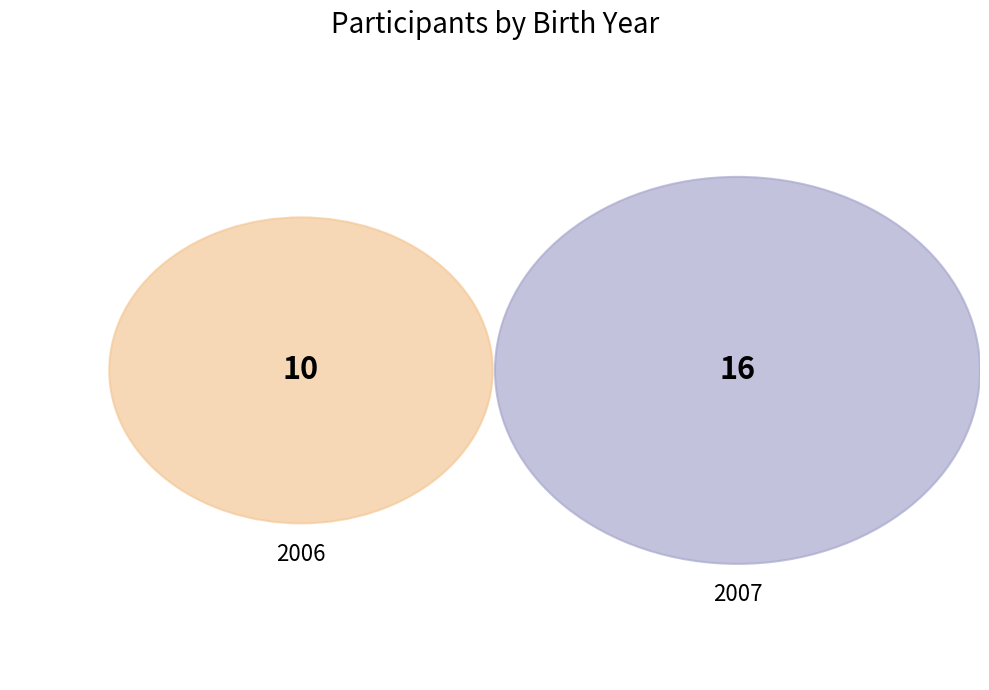

To the nearest percent, what is the difference between the largest and smallest slice percentages?

23%